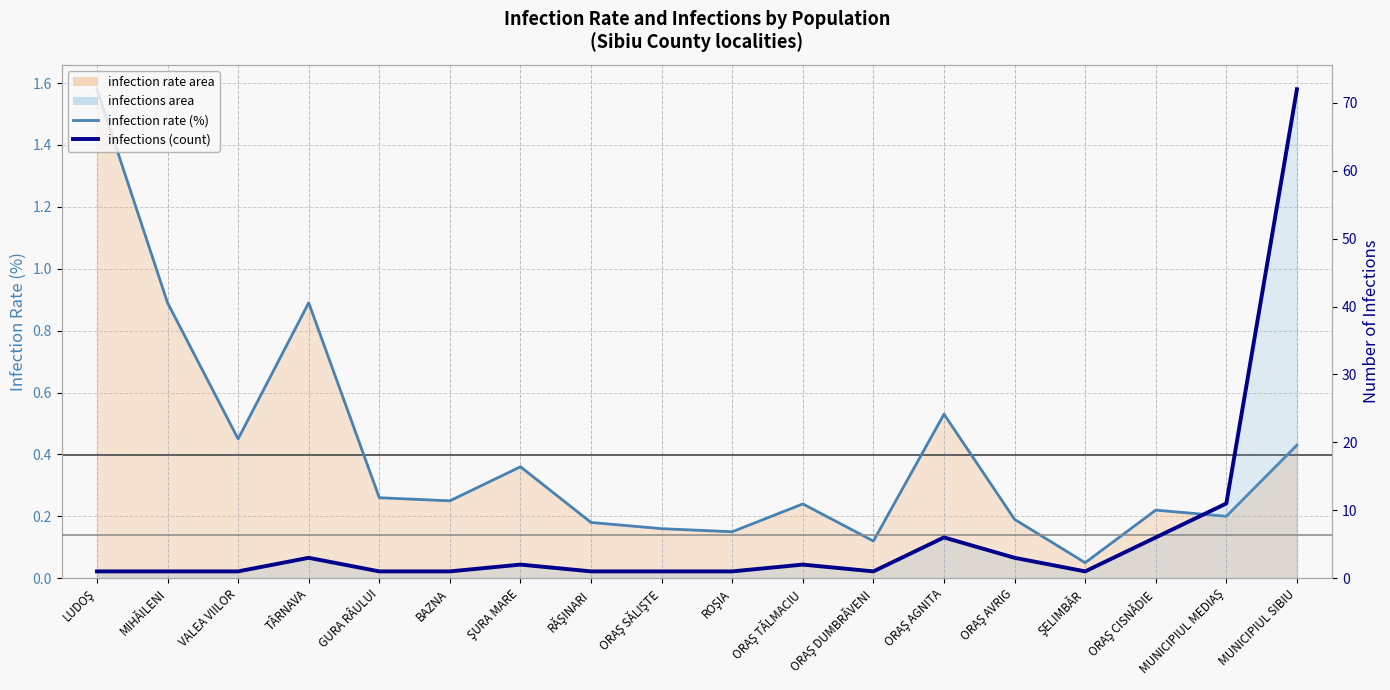

What is the highest value of the infections (count) series?

72.0